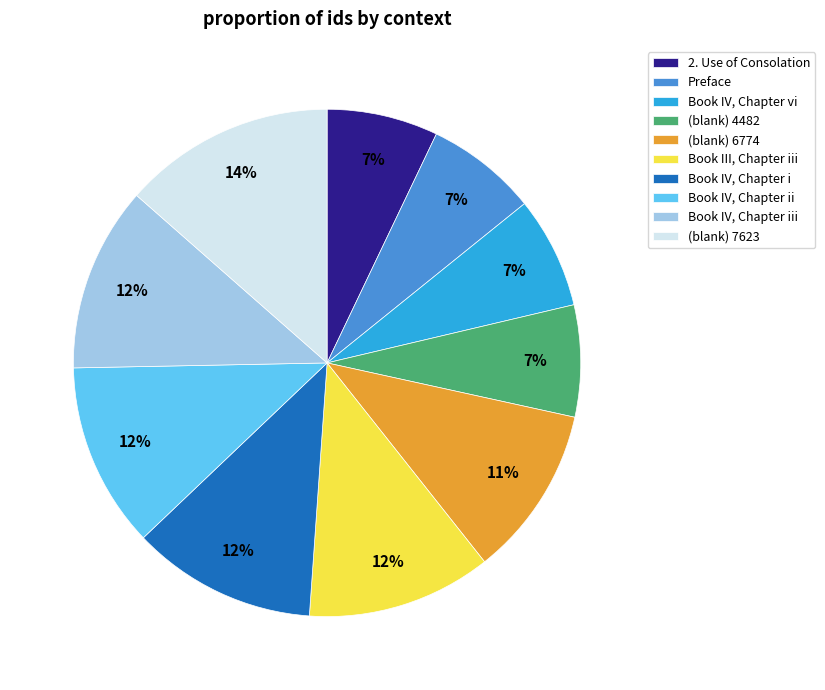

Which category has the biggest portion of the pie?

(blank) 7623